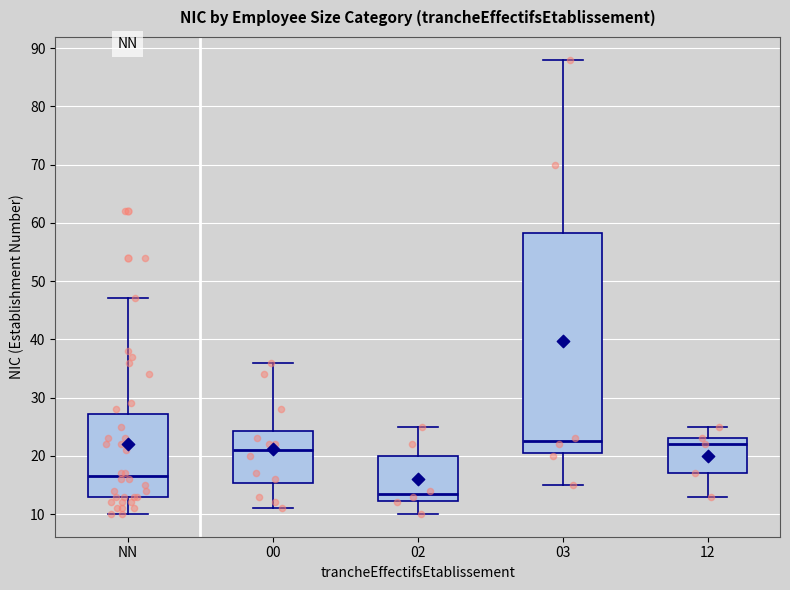

Where is the lower edge of the box for NN on the y-axis? The values are not printed on the chart, so give them approximately, as read against the axis.

13